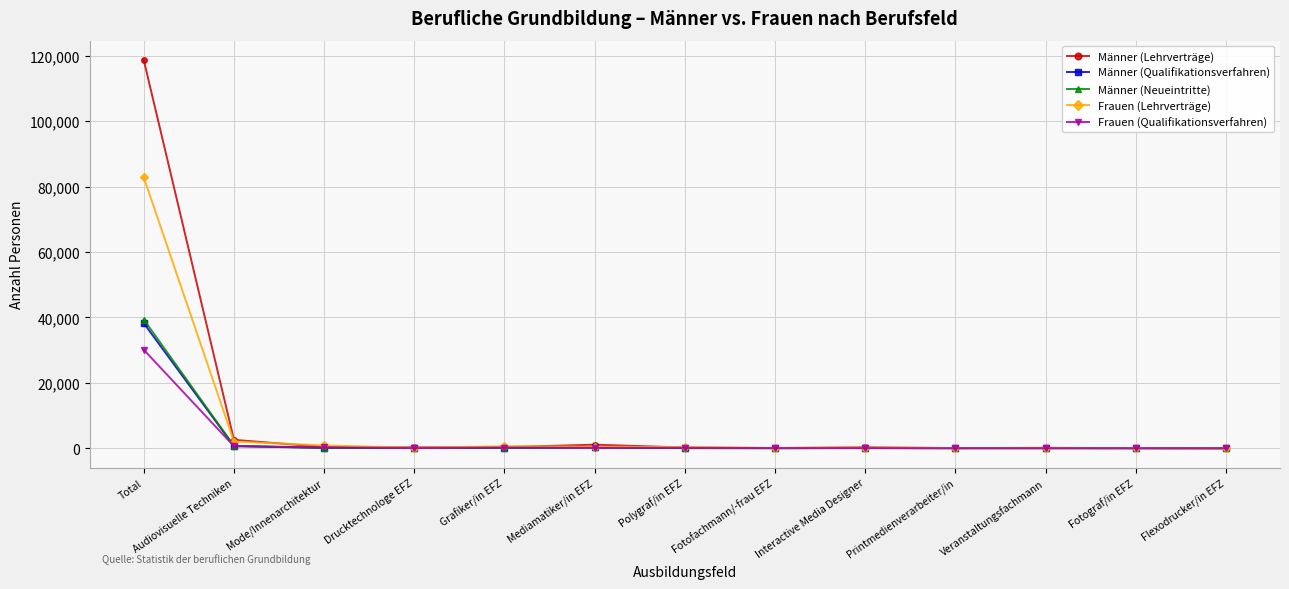

What is the highest value of the Frauen (Lehrverträge) series?

82847